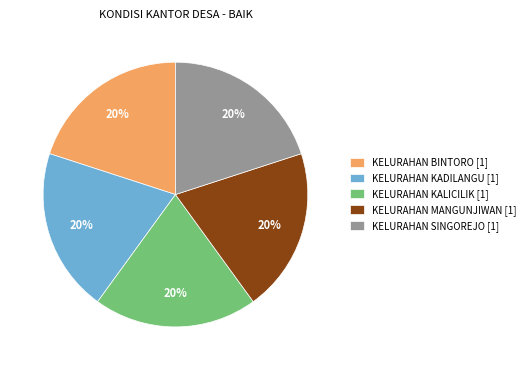

Is there any slice that represents more than half of the pie?

No